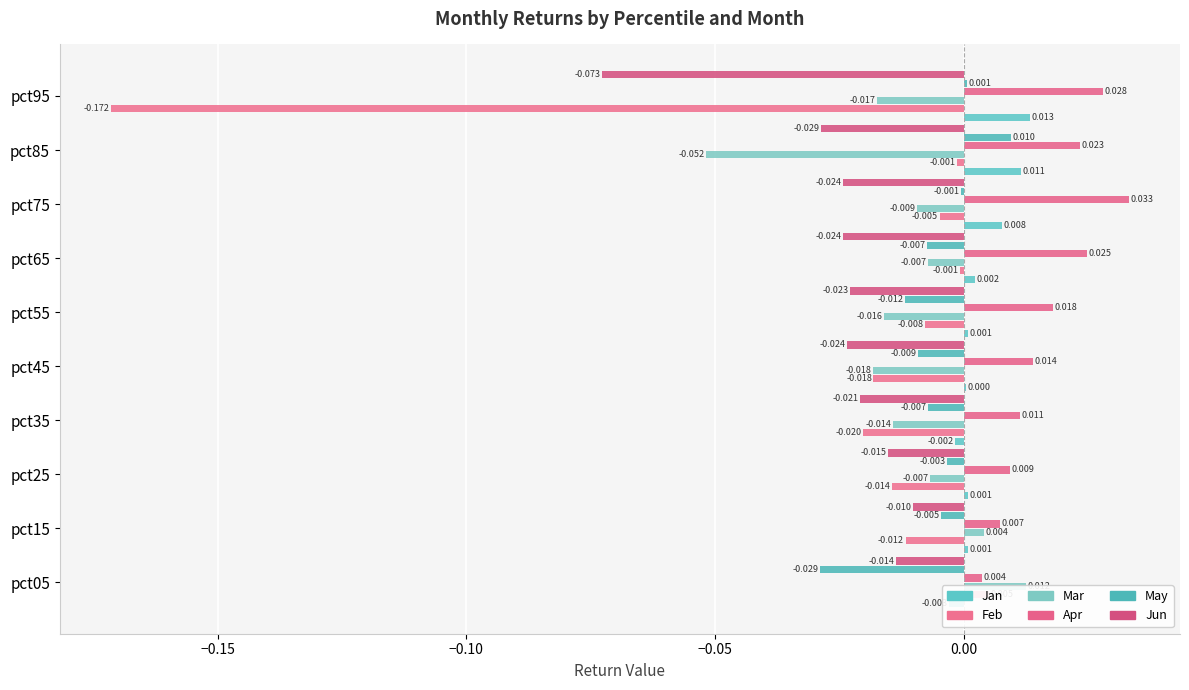

What are all the series names shown in the legend?

Jan, Feb, Mar, Apr, May, Jun